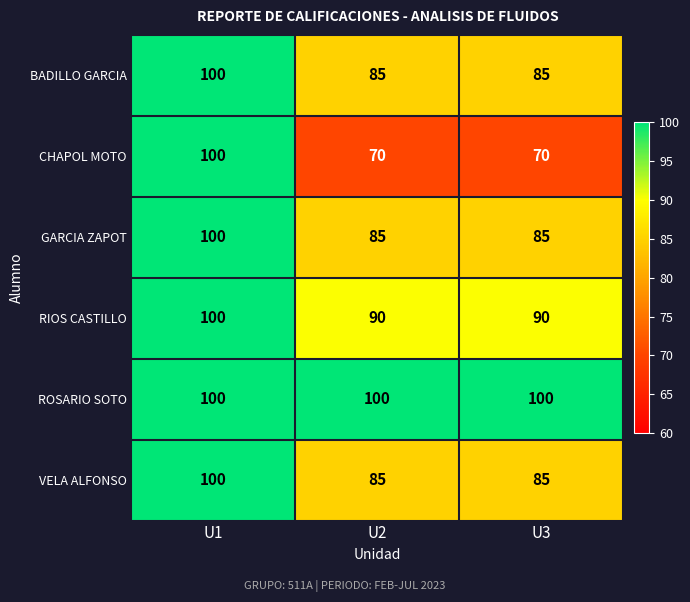

Reading left to right, transcribe all the data shown in this chart.

BADILLO GARCIA: 100	85	85
CHAPOL MOTO: 100	70	70
GARCIA ZAPOT: 100	85	85
RIOS CASTILLO: 100	90	90
ROSARIO SOTO: 100	100	100
VELA ALFONSO: 100	85	85